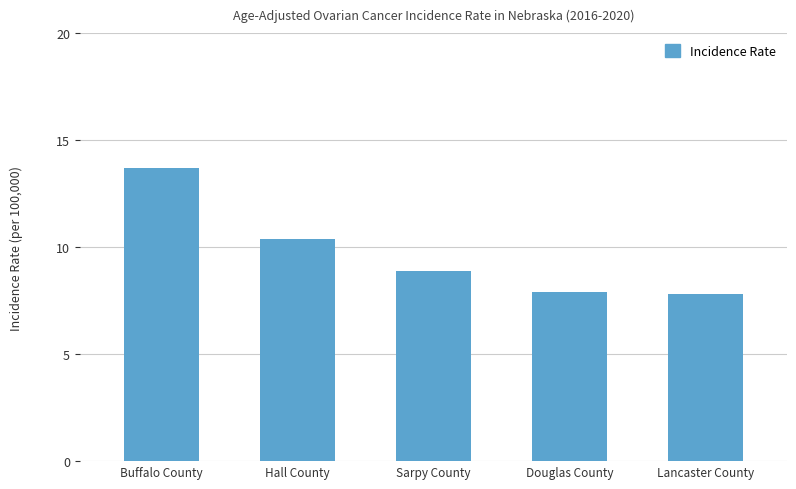

What is the minimum value shown in the chart?

7.8